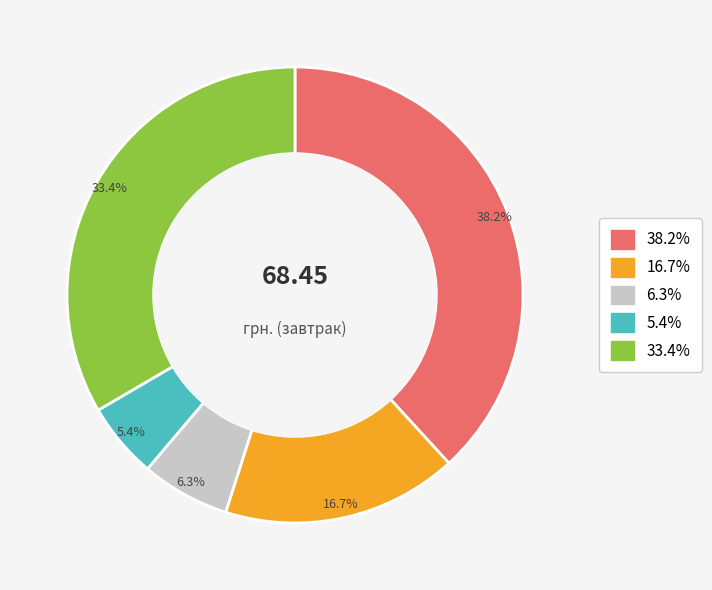

Is there any slice that represents more than half of the pie?

No